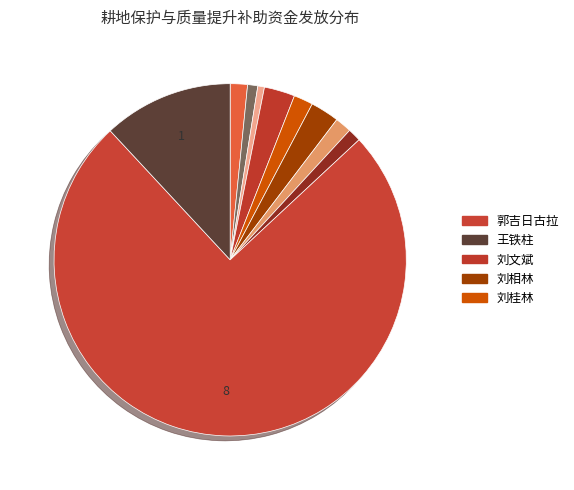

How many segments does this pie chart have?

10